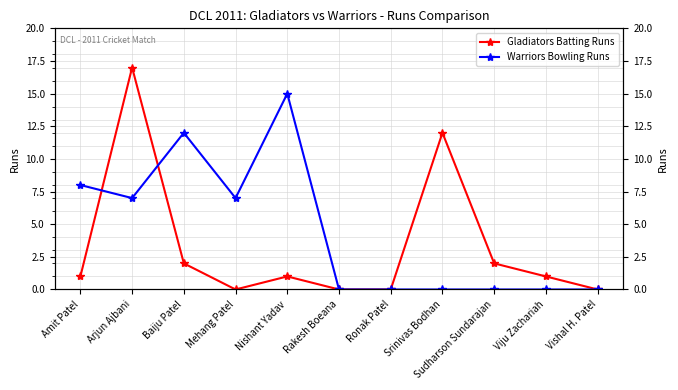

At which label is Gladiators Batting Runs closest to 8?

Srinivas Bodhan